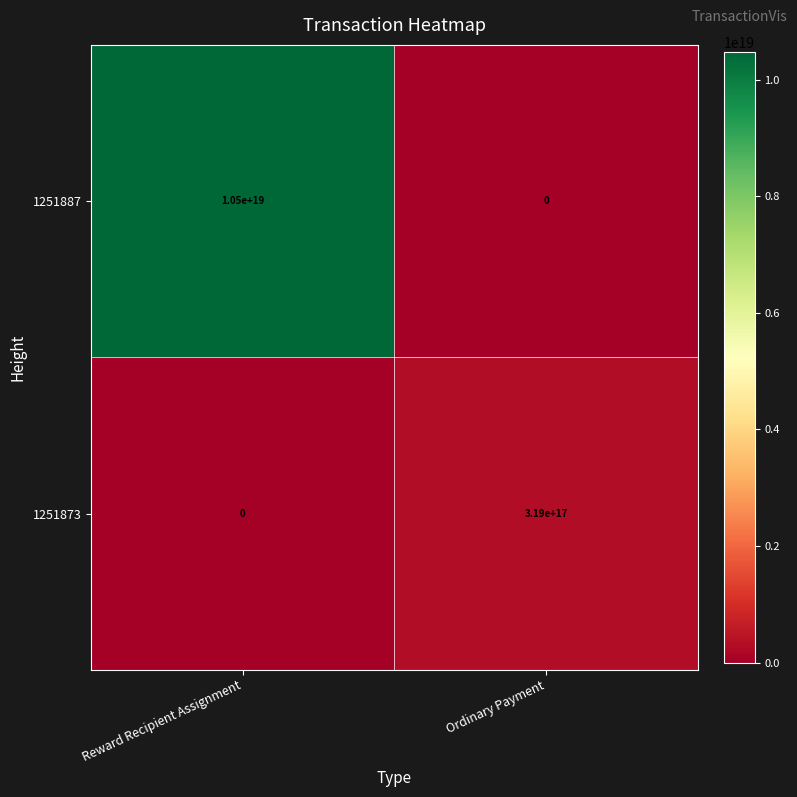

Rank the series by their maximum value, from lowest to highest.

1251873, 1251887